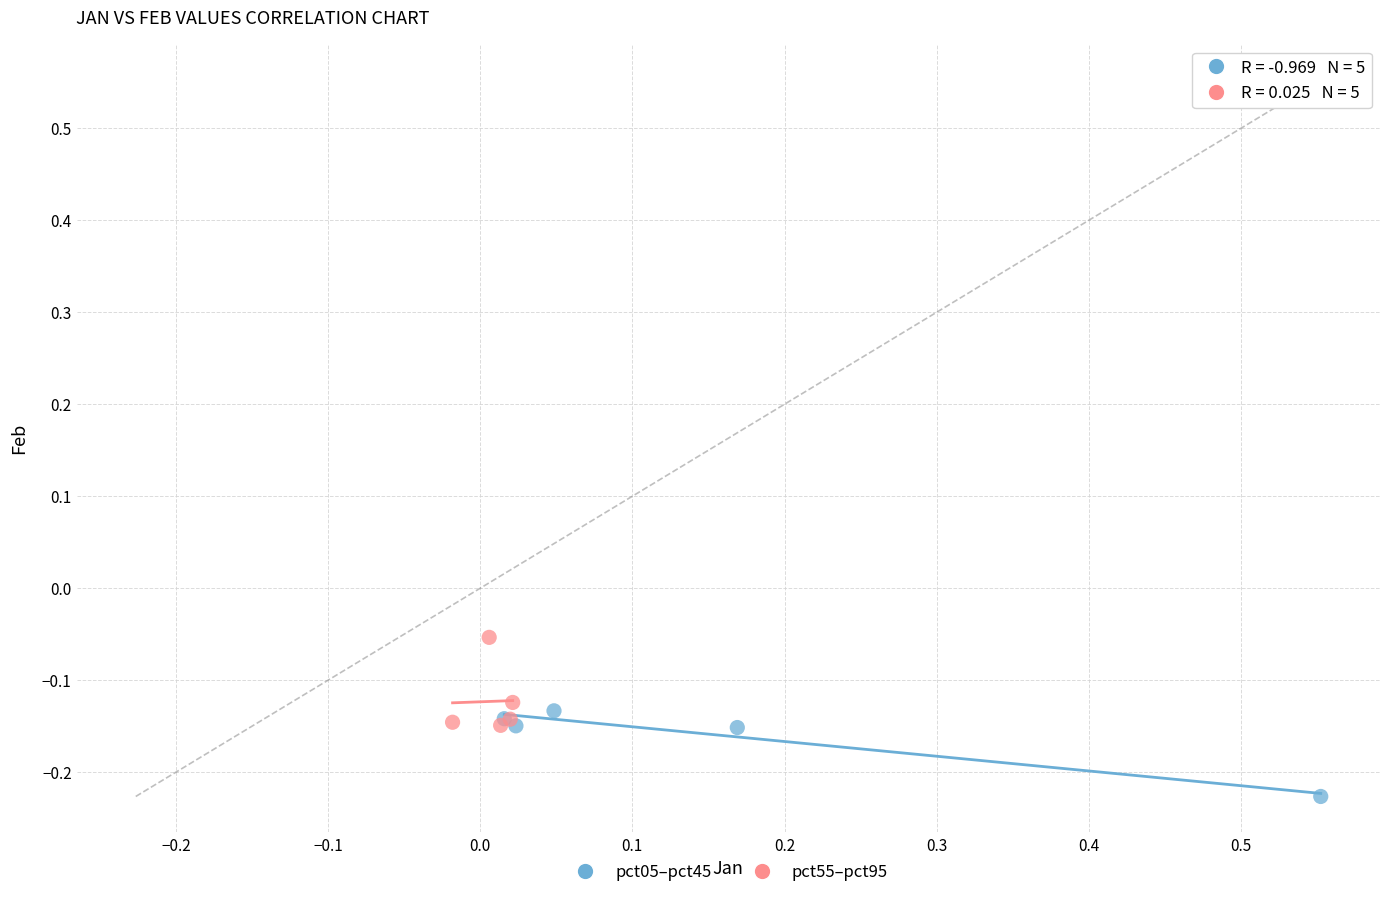

Which series reaches the minimum Y coordinate?

pct05–pct45